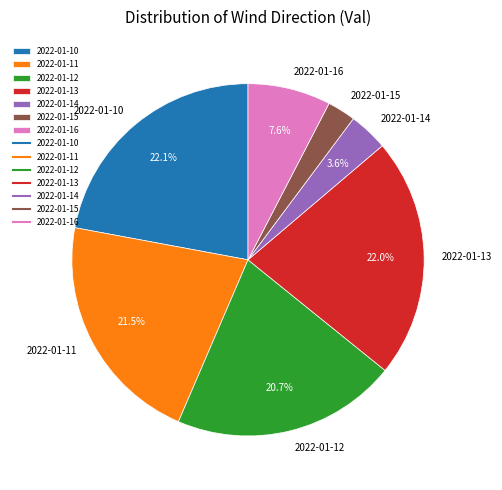

True or false: 2022-01-12 accounts for 13% of the total.

False